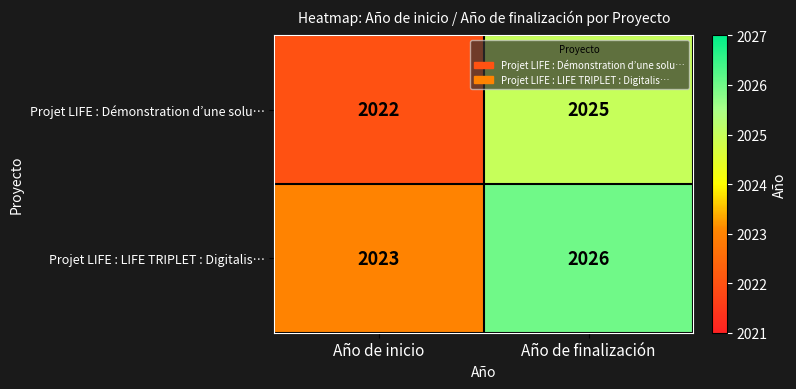

Where is Projet LIFE : LIFE TRIPLET : Digitalis… nearest to the value 2024?

Año de inicio